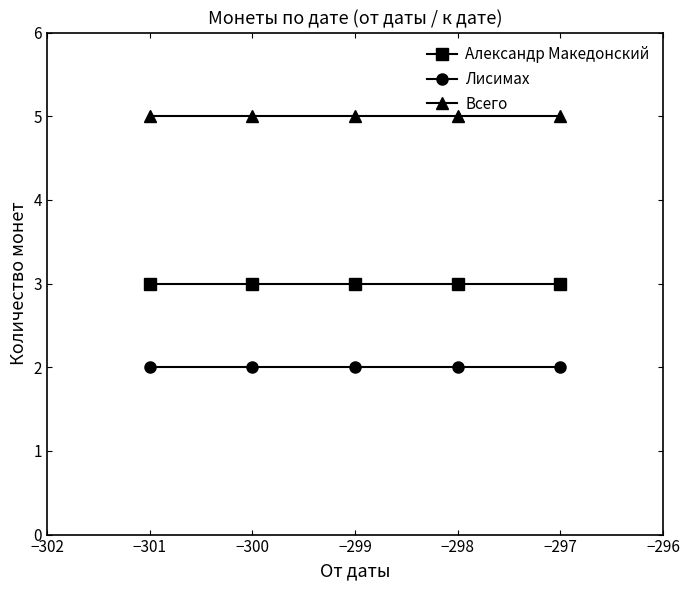

At how many categories does at least one series exceed 3?

5